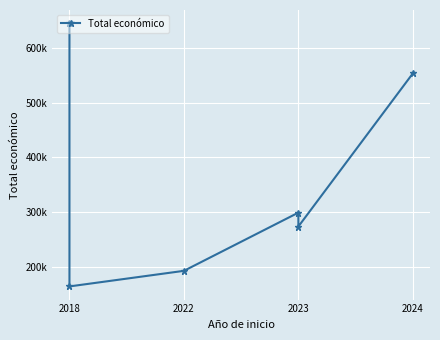

How many data points are less than 299276?

3